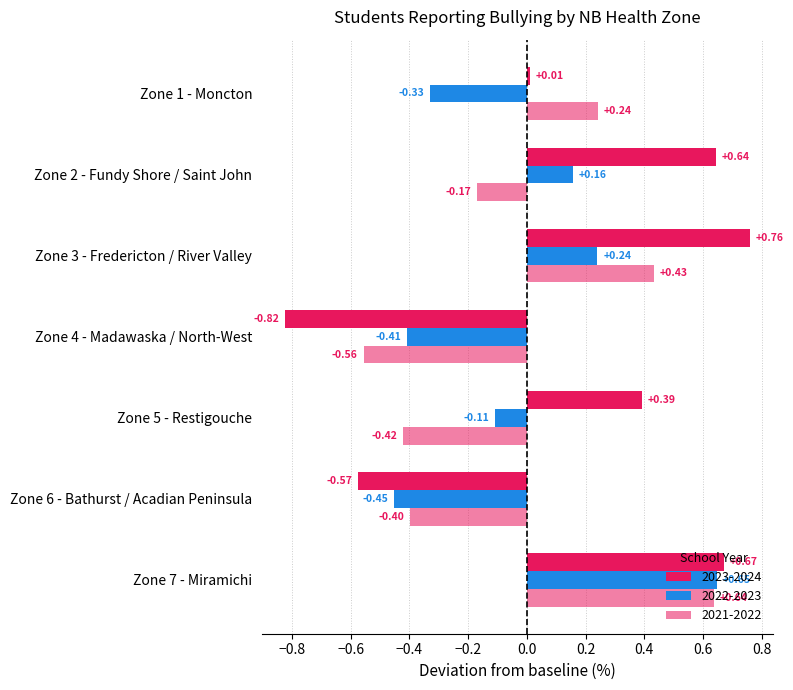

Rank the series by their maximum value, from highest to lowest.

2023-2024, 2022-2023, 2021-2022